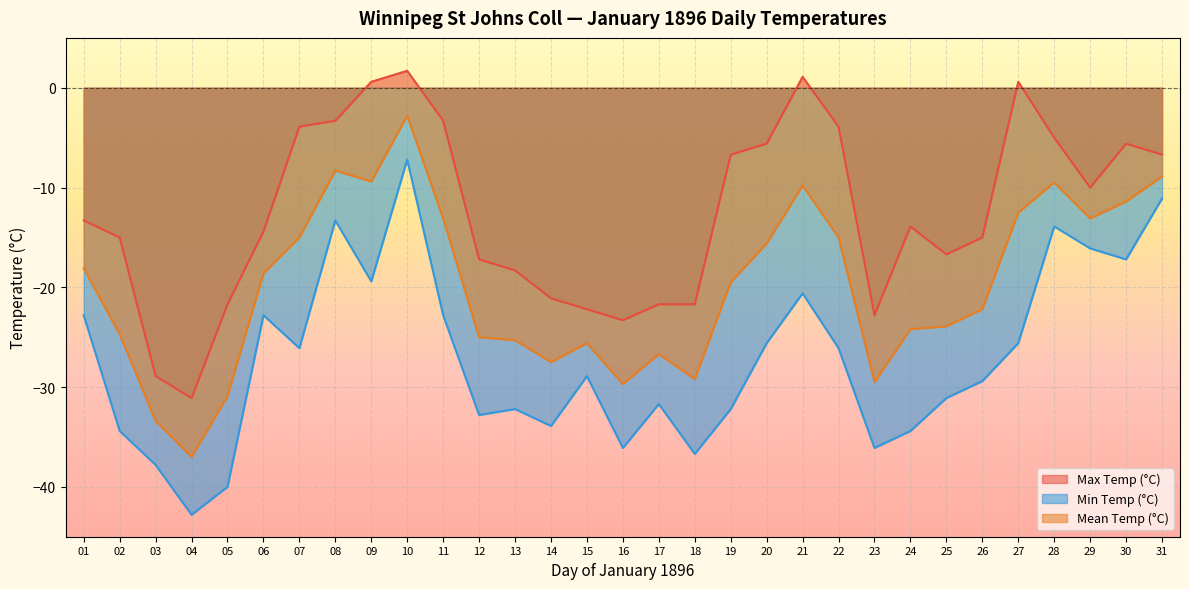

What is the difference between the second highest and second lowest values in the Min Temp (°C) series?

28.9